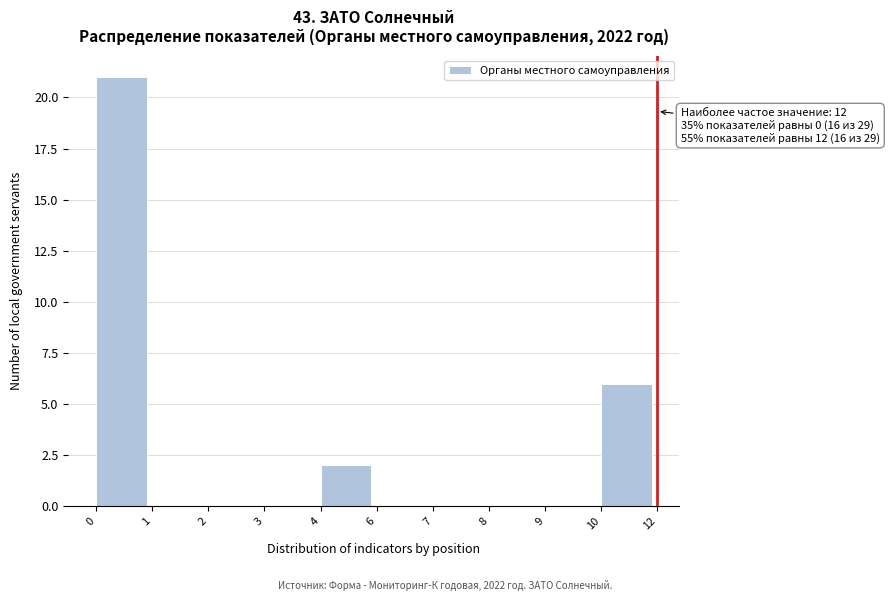

Reading right to left, transcribe all the data shown in this chart.

10=6	9=0	8=0	7=0	6=0	4=2	3=0	2=0	1=0	0=21